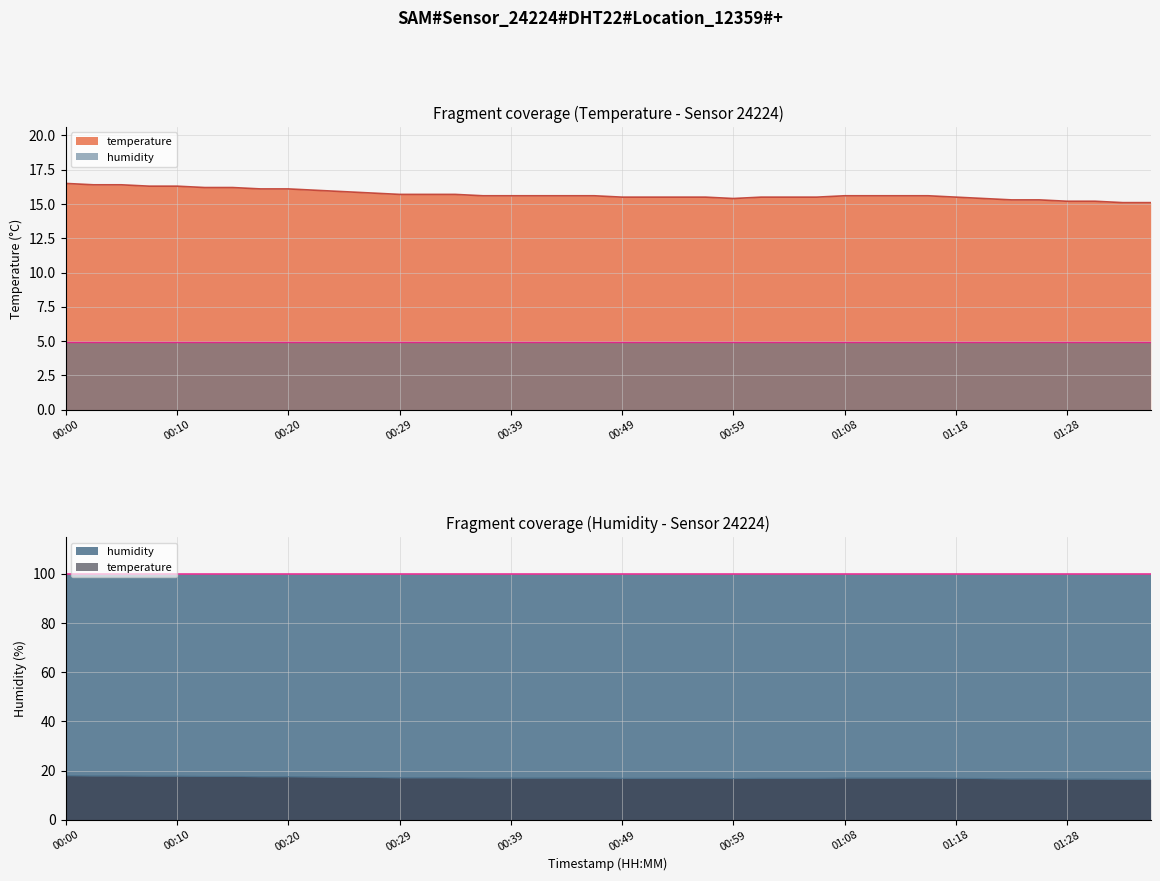

Reading right to left, list all the values displayed in this chart.

15.1	15.1	15.2	15.2	15.3	15.3	15.4	15.5	15.6	15.6	15.6	15.6	15.5	15.5	15.5	15.4	15.5	15.5	15.5	15.5	15.6	15.6	15.6	15.6	15.6	15.7	15.7	15.7	15.8	15.9	16.0	16.1	16.1	16.2	16.2	16.3	16.3	16.4	16.4	16.5